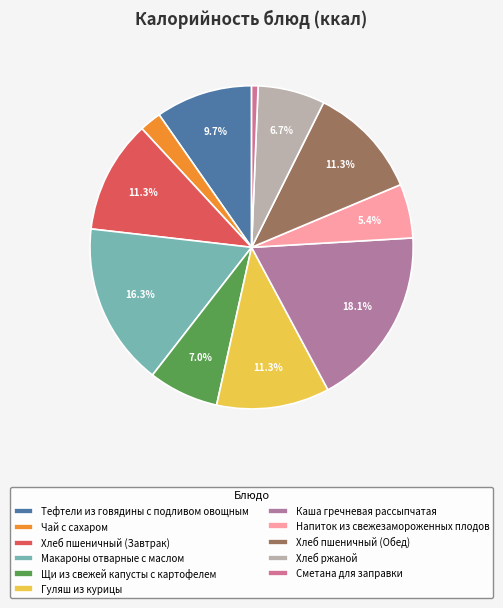

Combined, what portion of the pie is Напиток из свежезамороженных плодов and Макароны отварные с маслом?

21.7%